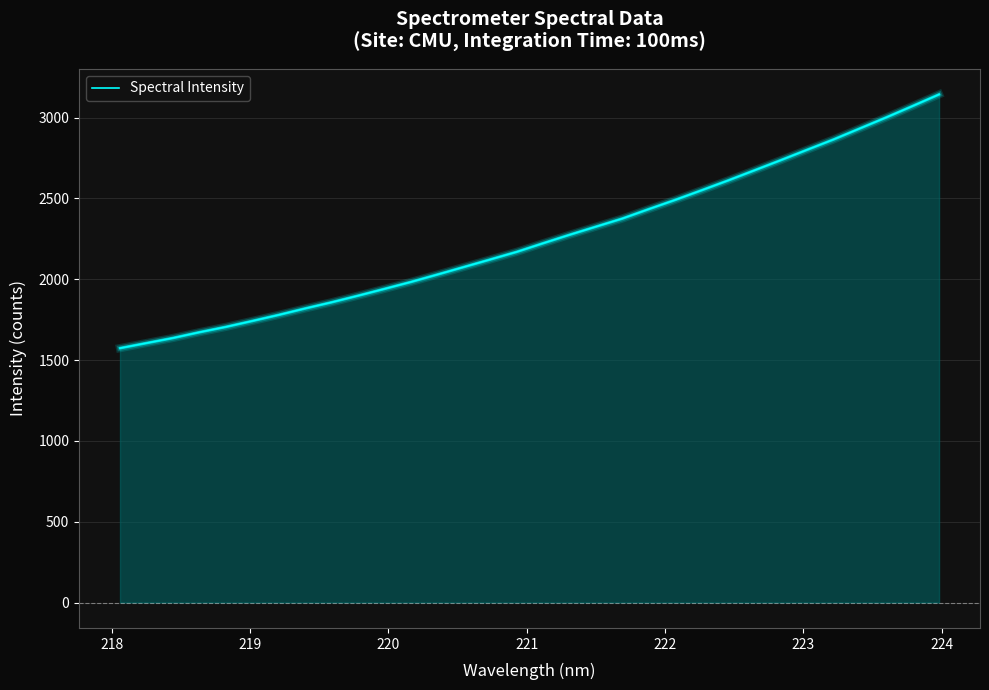

What is the maximum value shown in the chart?

3143.9